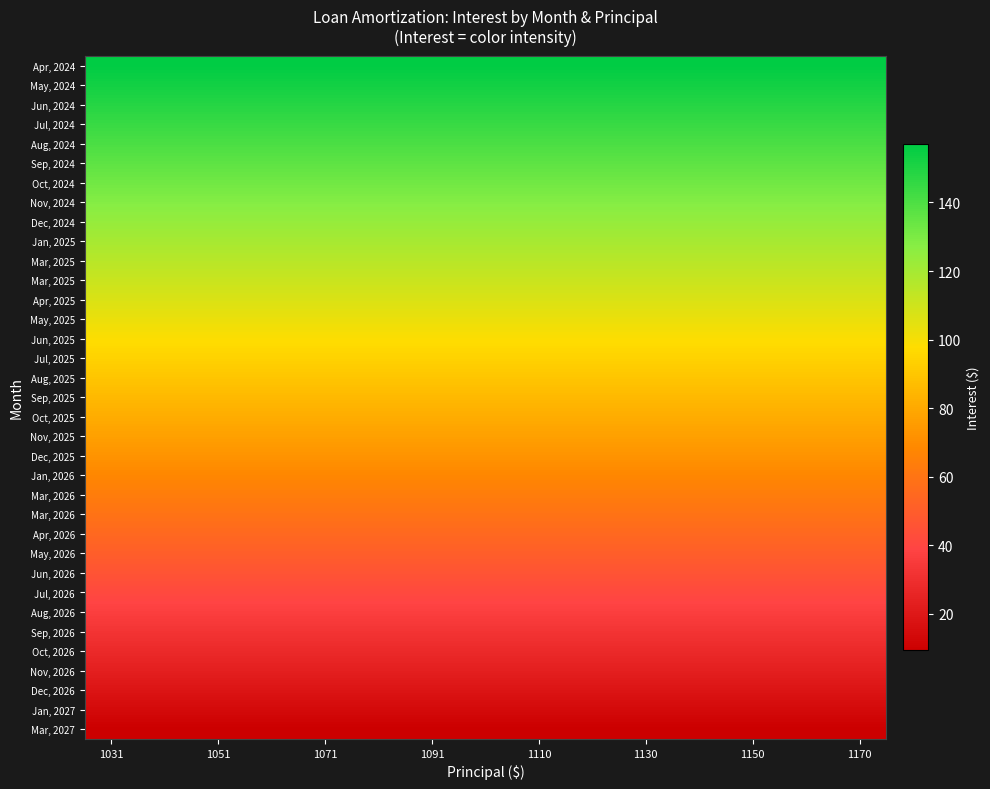

At which category is the sum across all series the highest?

1031